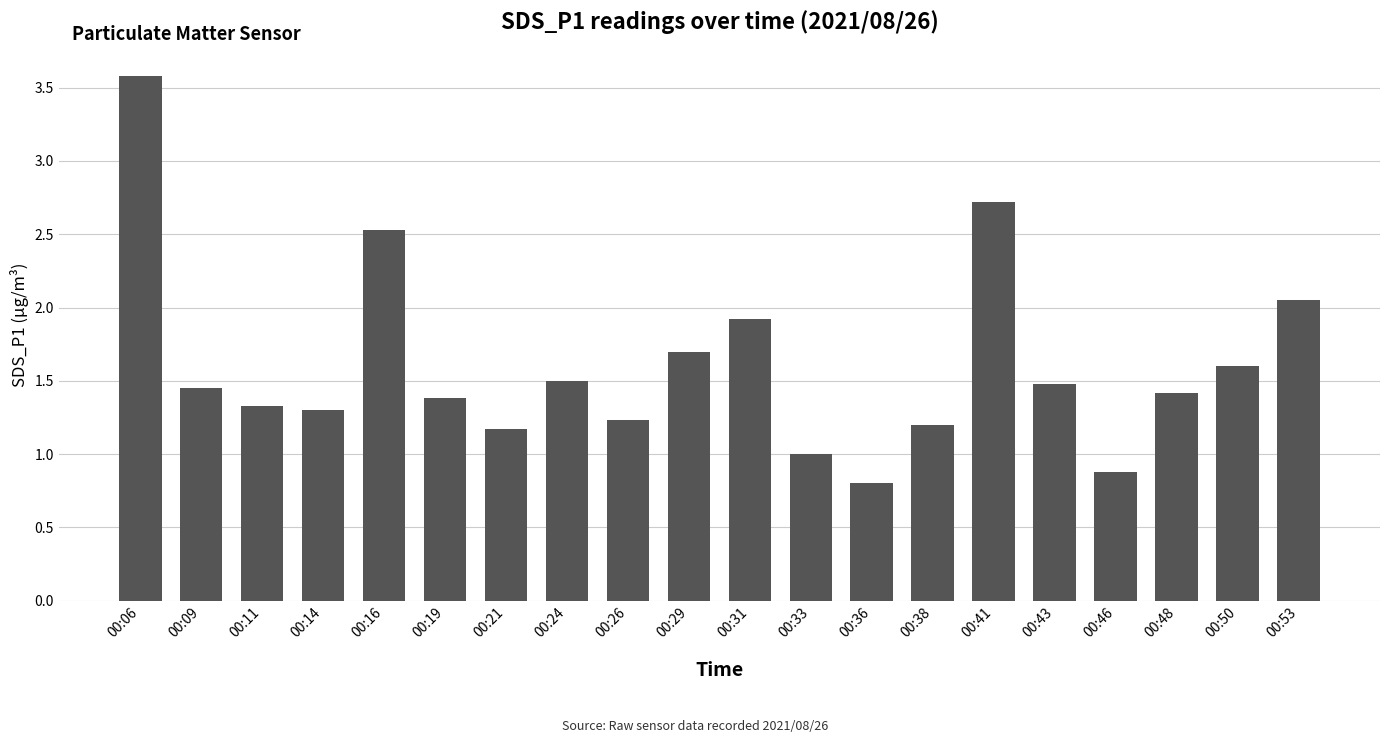

How many distinct data groups are displayed?

1